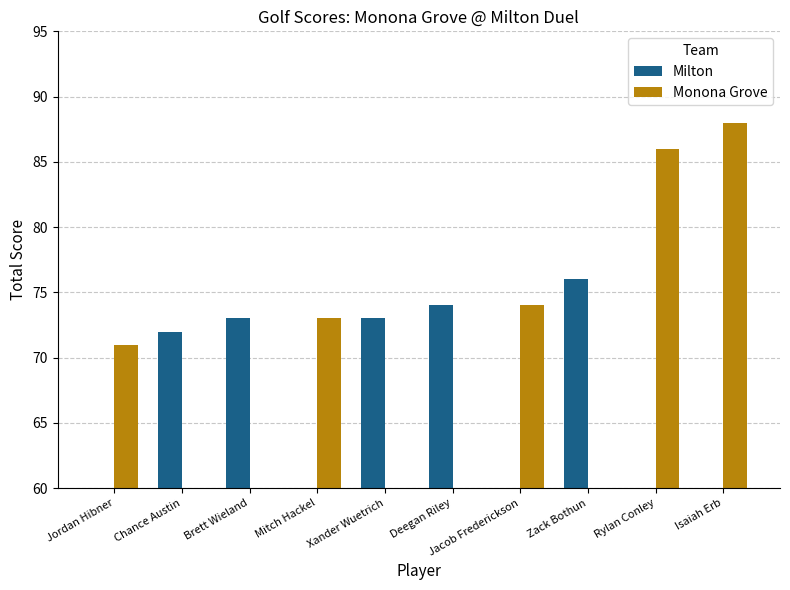

What are all the series names shown in the legend?

Milton, Monona Grove